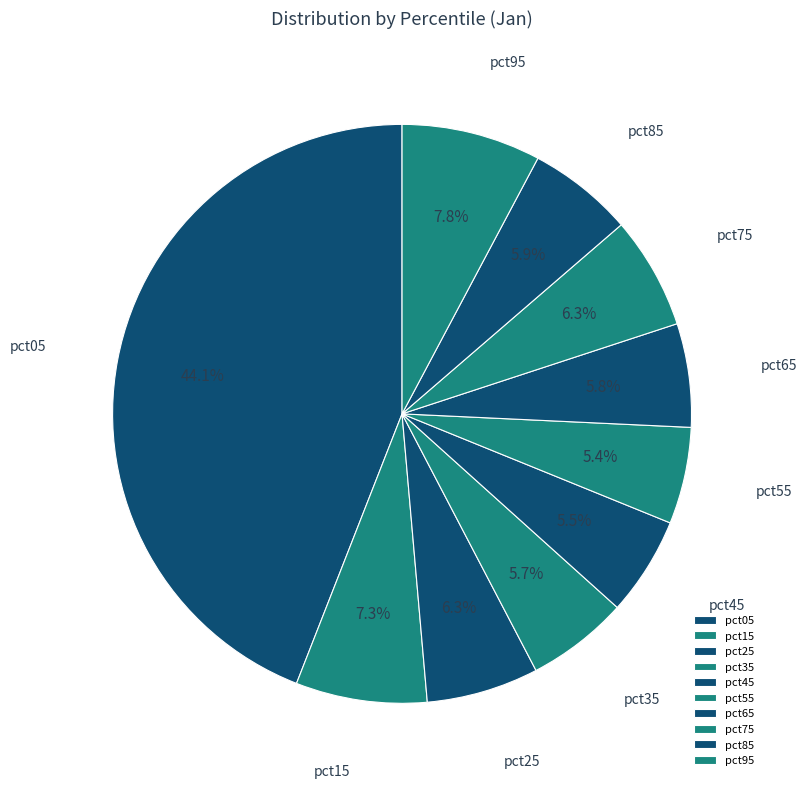

How many slices are in this pie chart?

10